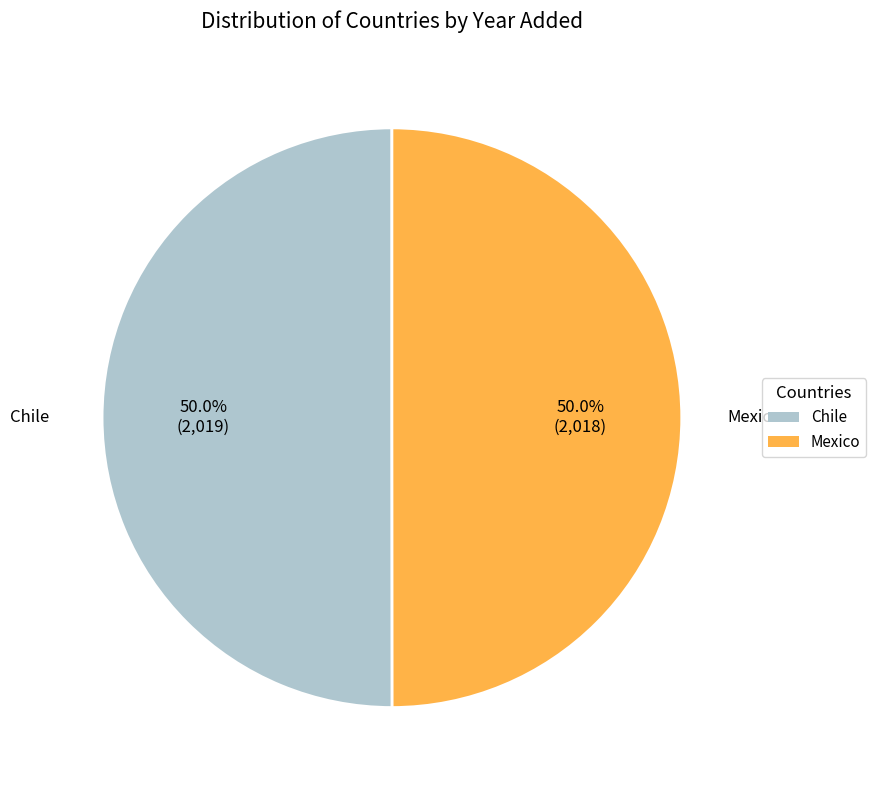

What portion of the pie excludes Chile?

50.0%